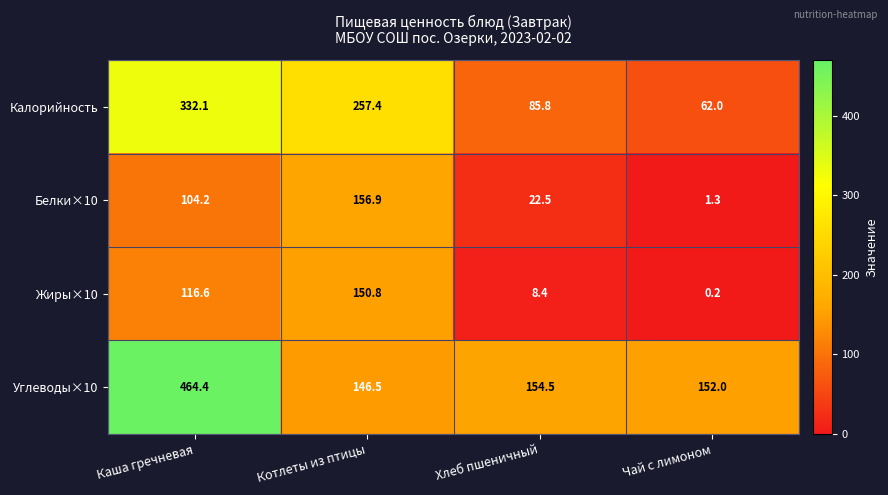

Reading right to left, extract all data points from this chart.

Калорийность: 62.0	85.8	257.4	332.1
Белки×10: 1.3	22.5	156.9	104.2
Жиры×10: 0.2	8.4	150.8	116.6
Углеводы×10: 152.0	154.5	146.5	464.4